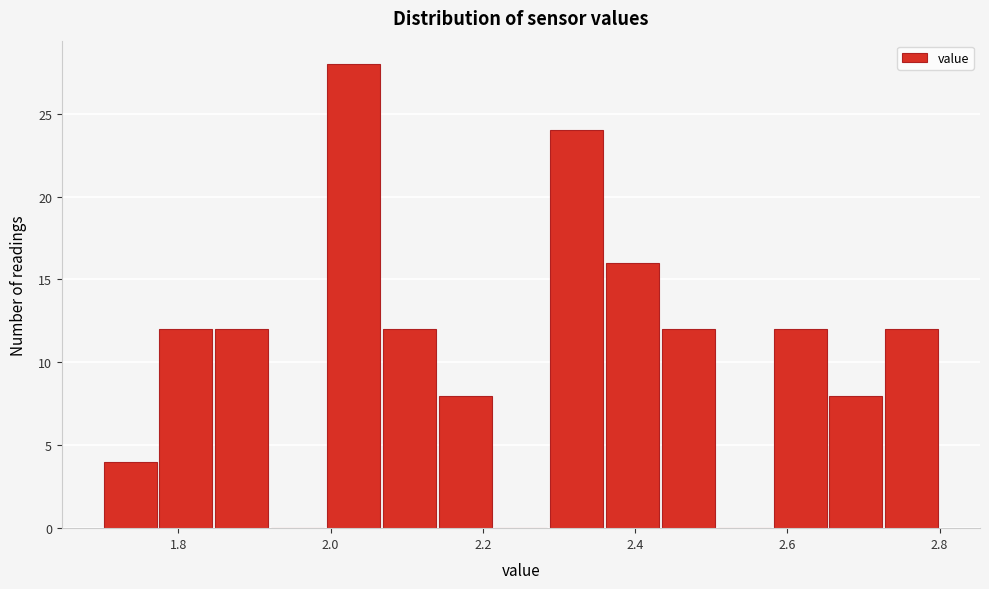

Around what value on the x-axis is the tallest bar? Give the approximate position of its centre, as read against the axis.

2.04